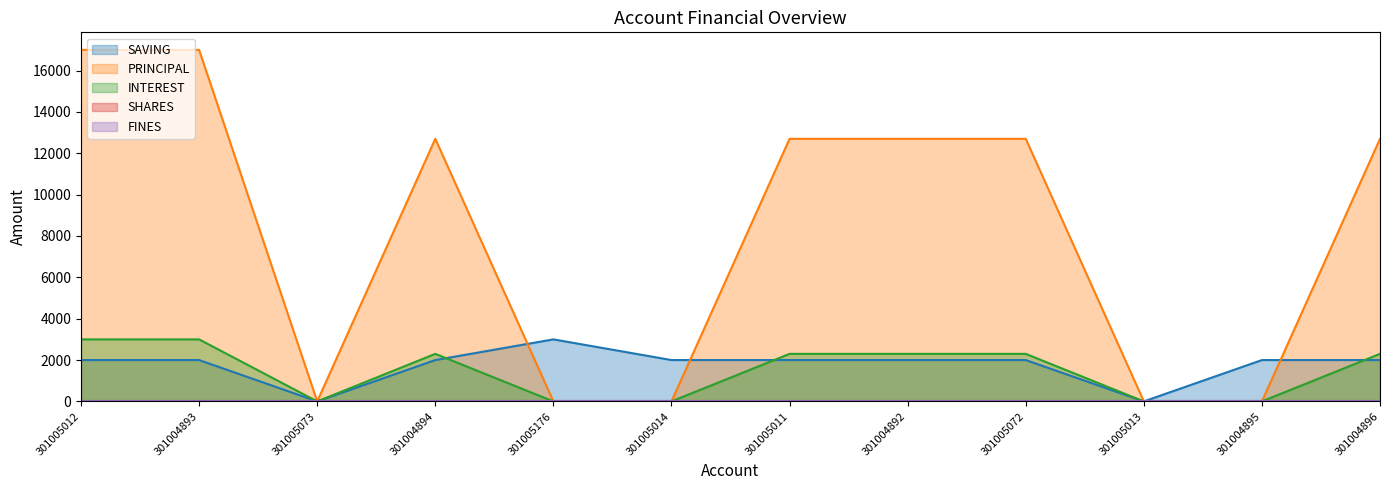

How many interior local peaks does the SAVING series have?

1